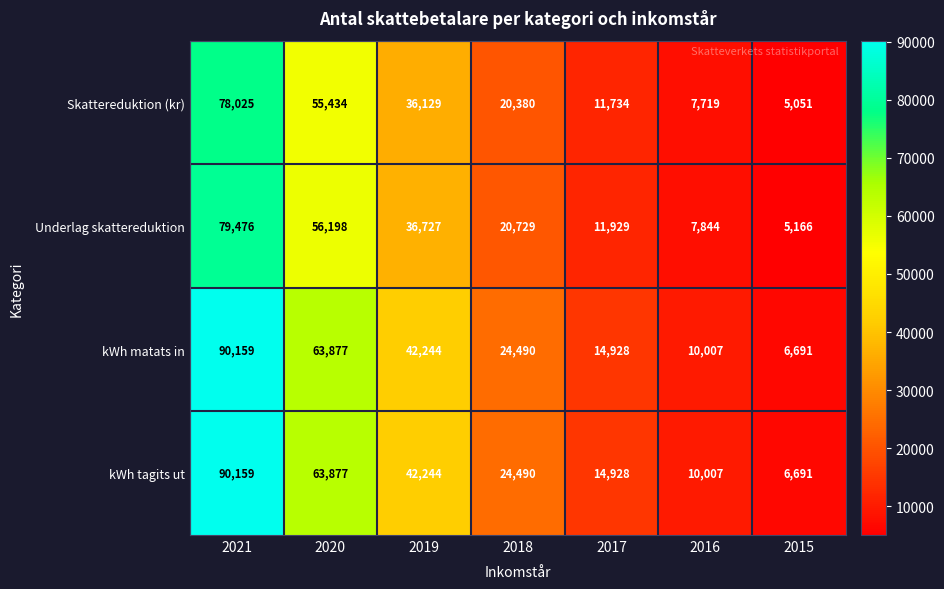

Rank the categories by Underlag skattereduktion value from lowest to highest.

2015, 2016, 2017, 2018, 2019, 2020, 2021